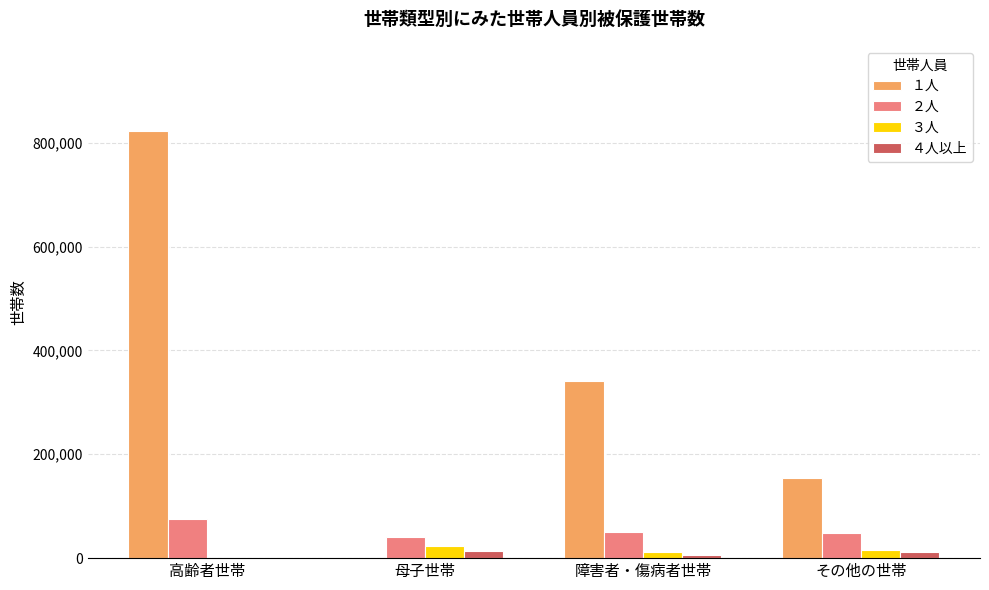

Is the value of ３人 at 母子世帯 greater than the value of ２人 at 母子世帯?

No